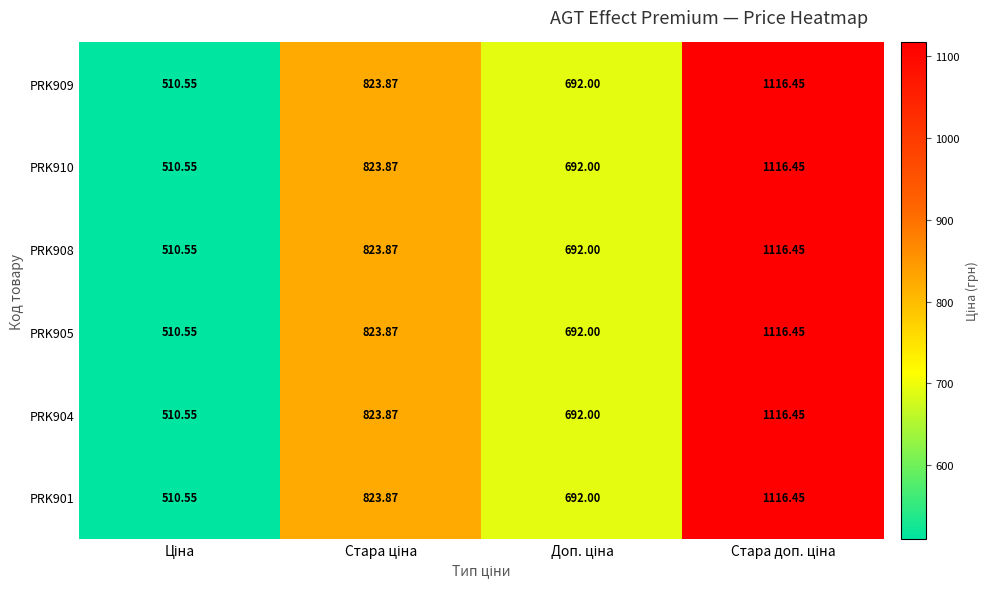

Count the number of data series in this chart.

6